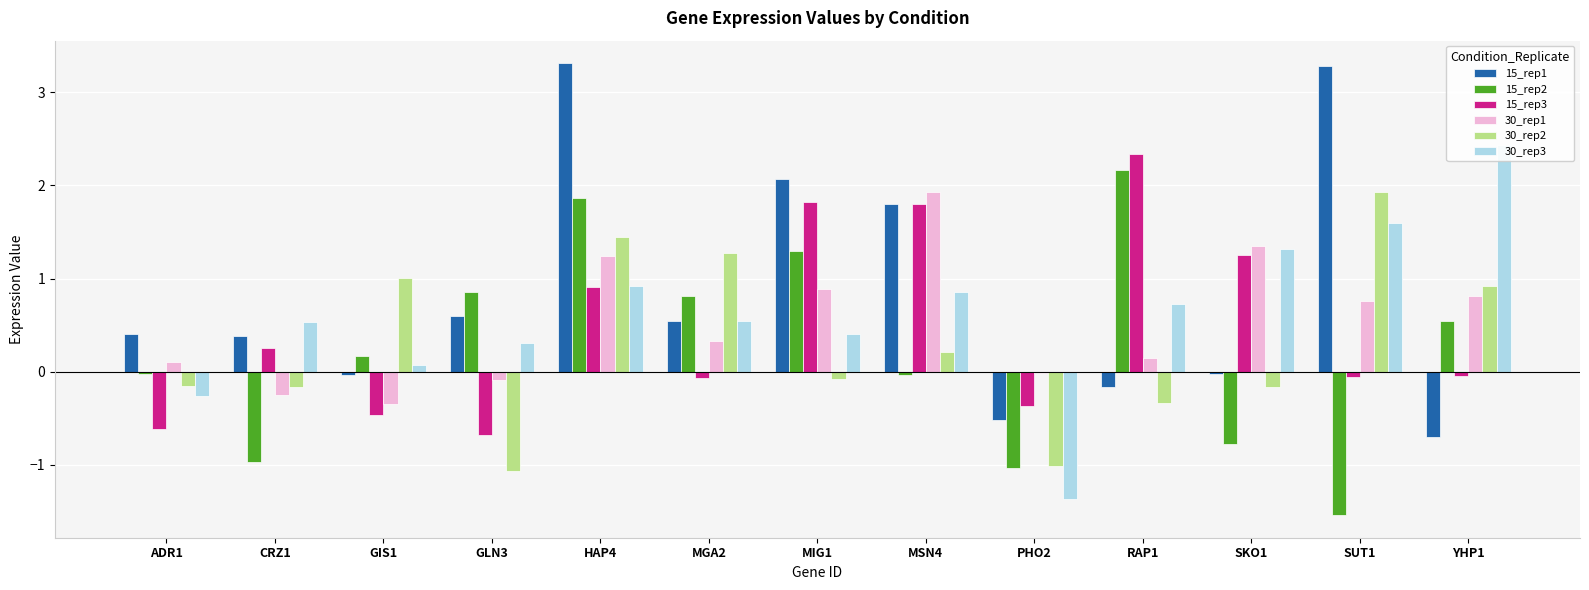

Reading left to right, transcribe all the data shown in this chart.

15_rep1: 0.4	0.4	-0.0	0.6	3.3	0.5	2.1	1.8	-0.5	-0.2	-0.0	3.3	-0.7
15_rep2: -0.0	-1.0	0.2	0.9	1.9	0.8	1.3	-0.0	-1.0	2.2	-0.8	-1.5	0.5
15_rep3: -0.6	0.3	-0.5	-0.7	0.9	-0.1	1.8	1.8	-0.4	2.3	1.3	-0.1	-0.0
30_rep1: 0.1	-0.3	-0.4	-0.1	1.2	0.3	0.9	1.9	-0.0	0.2	1.4	0.8	0.8
30_rep2: -0.2	-0.2	1.0	-1.1	1.4	1.3	-0.1	0.2	-1.0	-0.3	-0.2	1.9	0.9
30_rep3: -0.3	0.5	0.1	0.3	0.9	0.5	0.4	0.9	-1.4	0.7	1.3	1.6	2.4